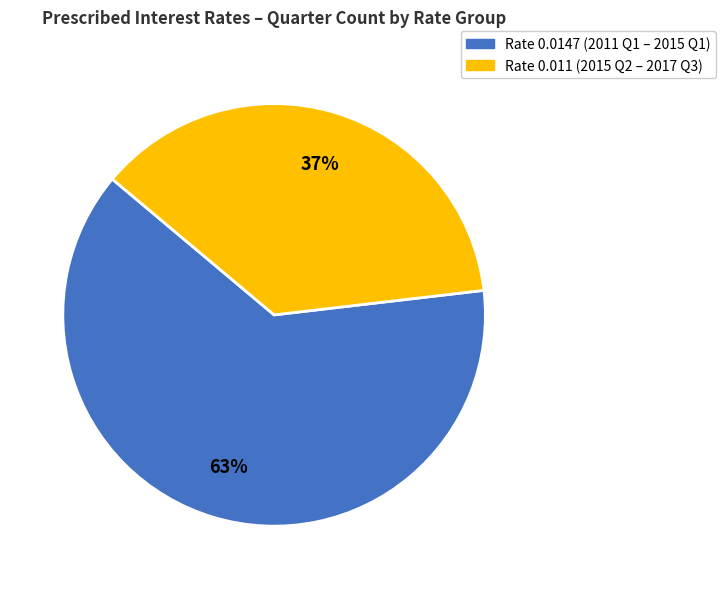

Rank the categories by value from lowest to highest.

Rate 0.011 (2015 Q2 – 2017 Q3), Rate 0.0147 (2011 Q1 – 2015 Q1)